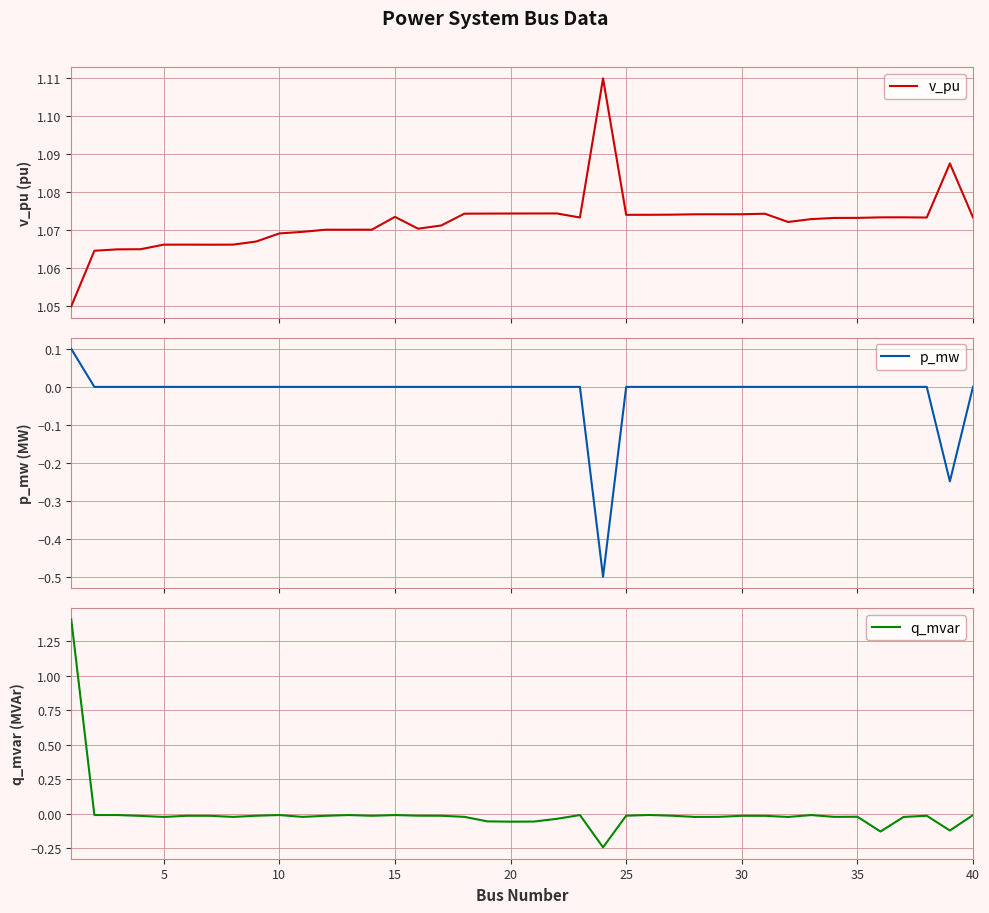

Is it true that q_mvar equals -0.0 at 10?

True